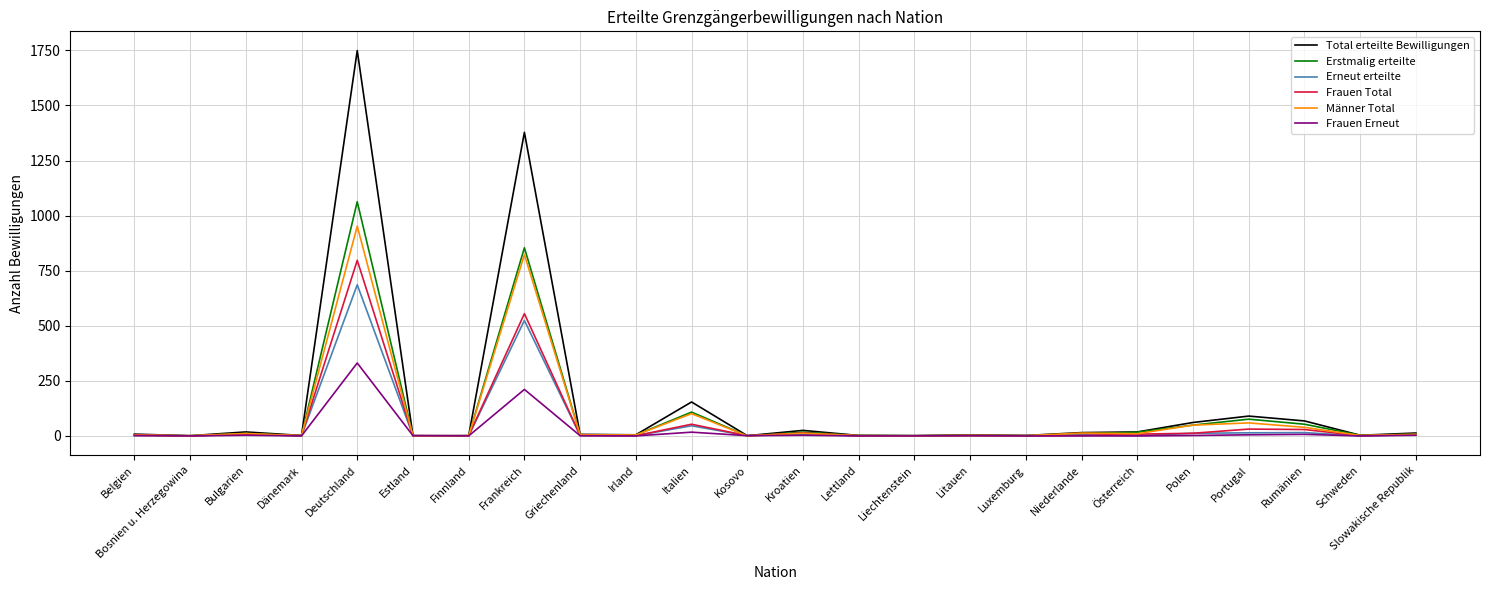

What are all the series names shown in the legend?

Total erteilte Bewilligungen, Erstmalig erteilte, Erneut erteilte, Frauen Total, Männer Total, Frauen Erneut